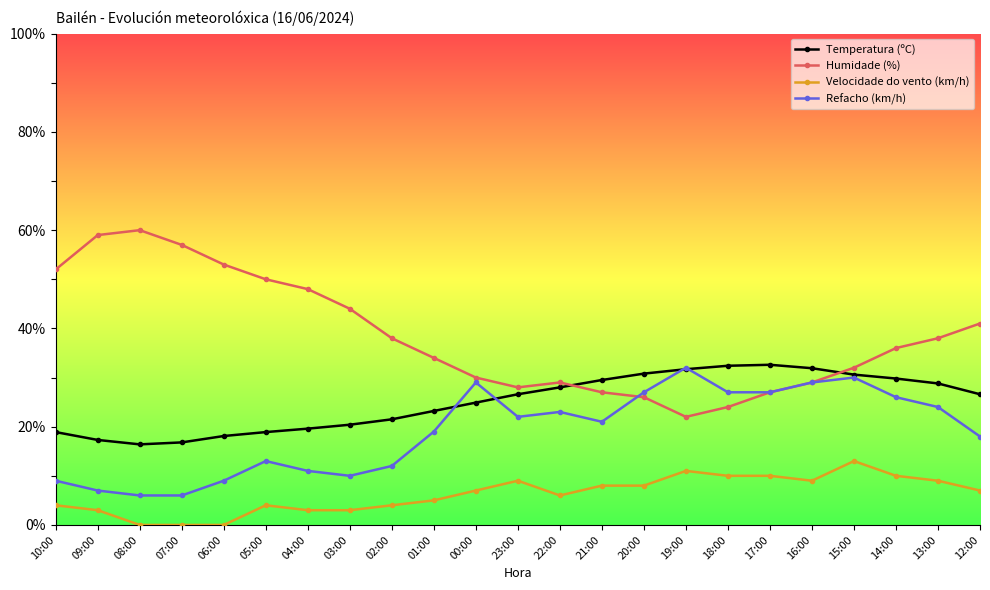

What is the difference between the maximum and minimum values in the Refacho (km/h) series?

26.0